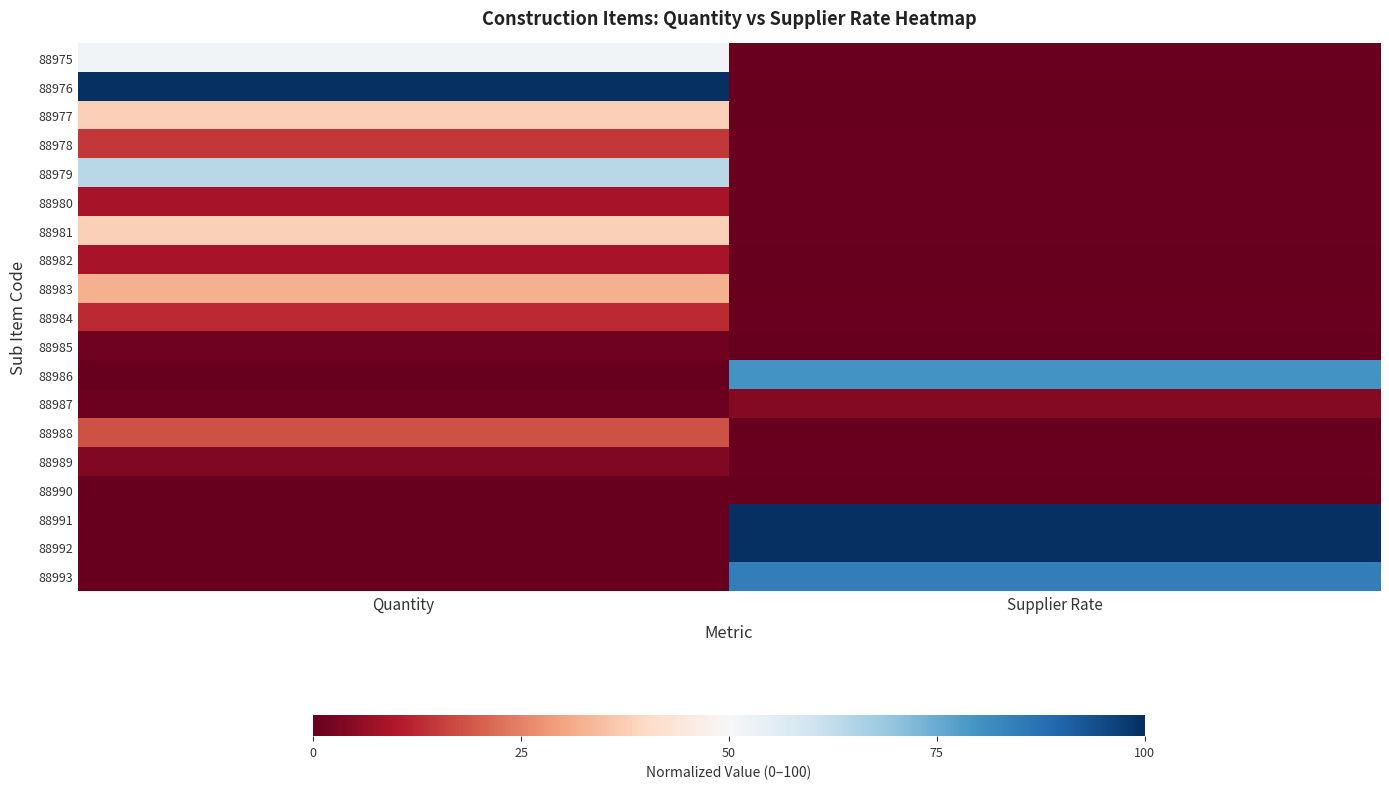

At Supplier Rate, list the series in order from smallest to largest.

88990, 88985, 88976, 88977, 88982, 88983, 88988, 88979, 88980, 88984, 88975, 88981, 88978, 88989, 88987, 88986, 88993, 88991, 88992